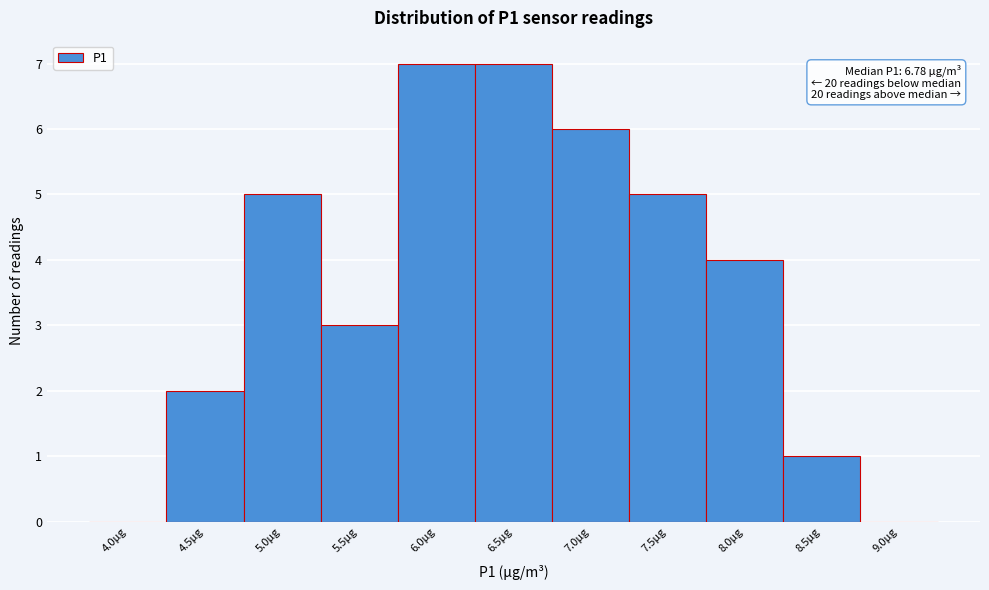

Reading left to right, transcribe all the data shown in this chart.

4.0µg=0	4.5µg=2	5.0µg=5	5.5µg=3	6.0µg=7	6.5µg=7	7.0µg=6	7.5µg=5	8.0µg=4	8.5µg=1	9.0µg=0